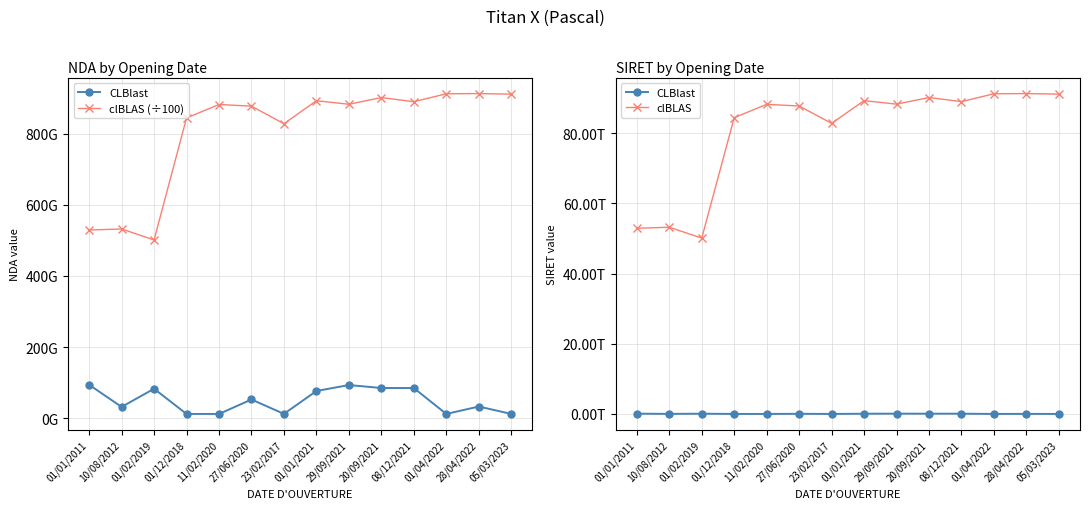

Is it true that clBLAS equals 90185311900021.0 at 20/09/2021?

True